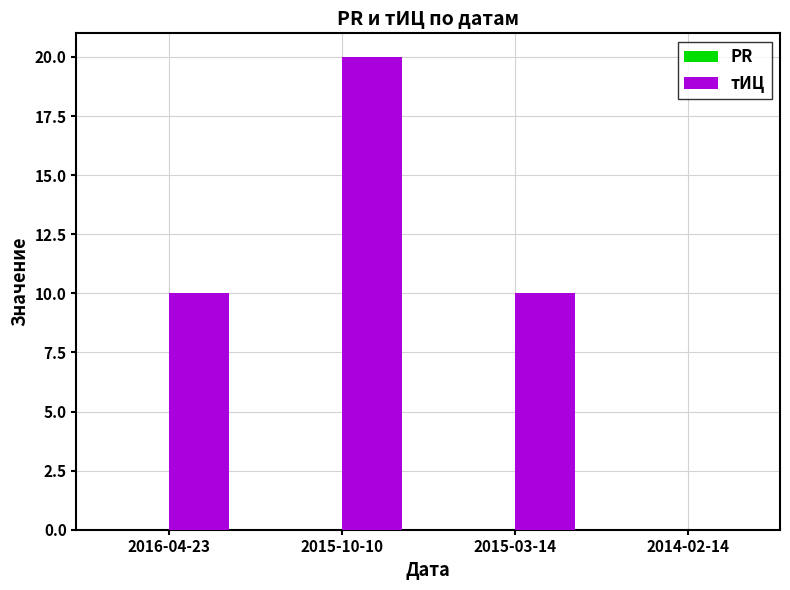

What is the maximum value shown in the chart?

20